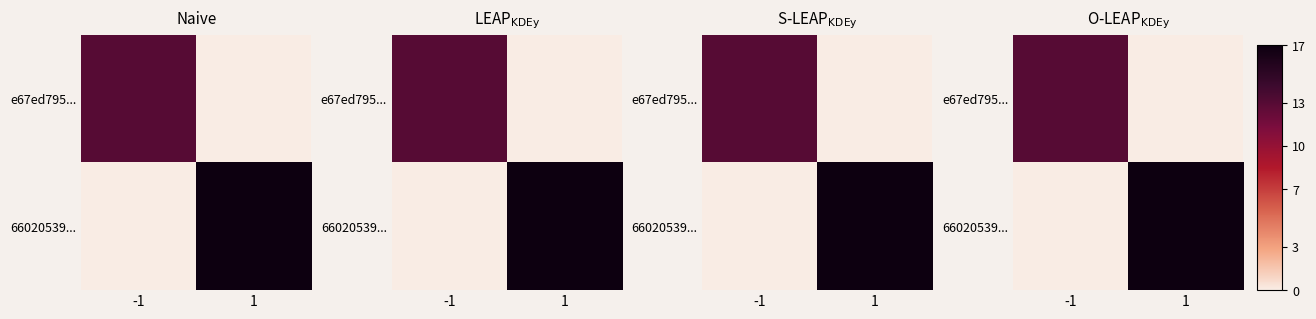

Is the value of 66020539... at 1 greater than the value of e67ed795... at -1?

Yes